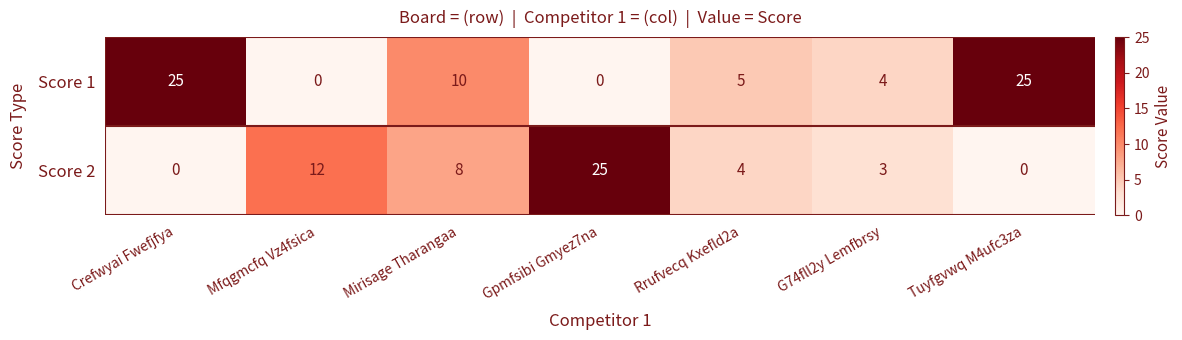

At Rrufvecq Kxefld2a, list the series in order from smallest to largest.

Score 2, Score 1